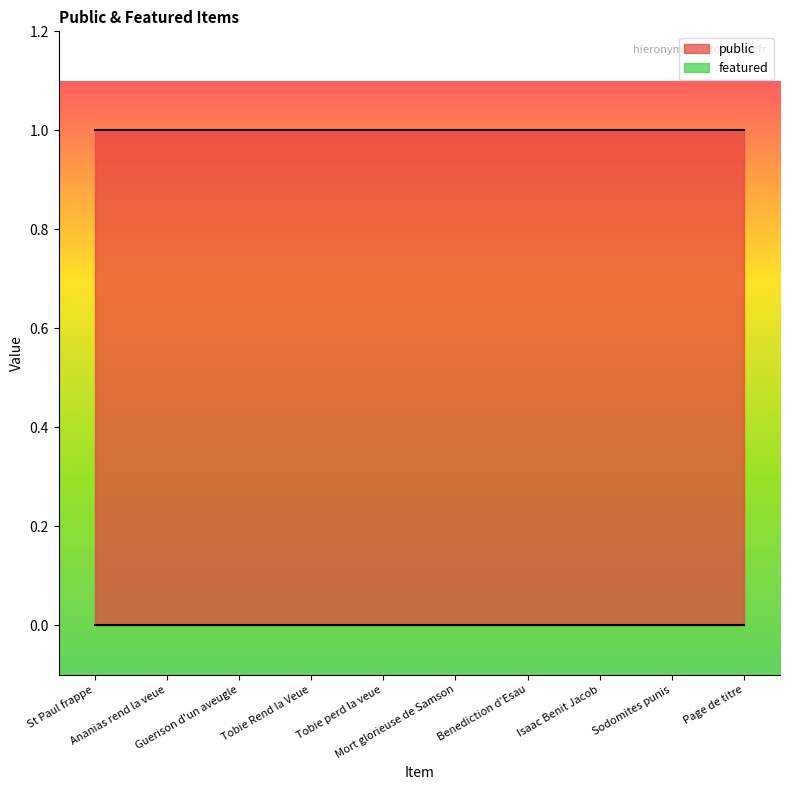

What is the value of the public point at the 3rd from the left?

1